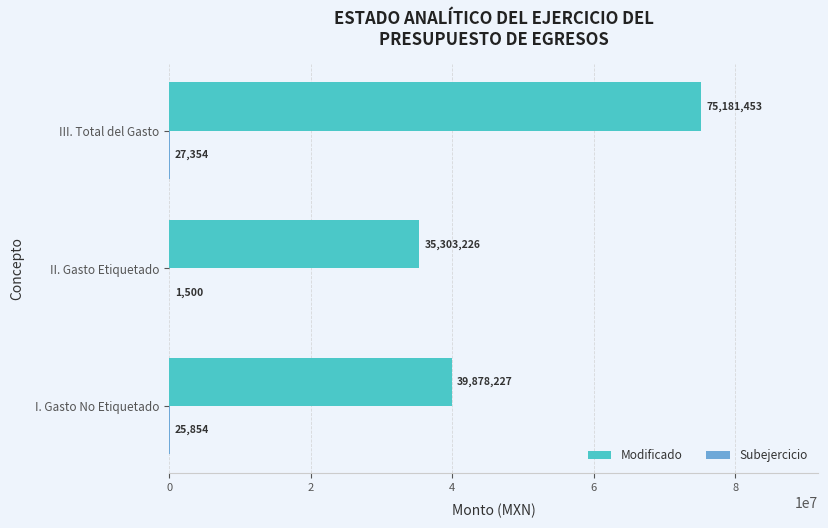

Between I. Gasto No Etiquetado and II. Gasto Etiquetado, which series saw the biggest shift?

Modificado